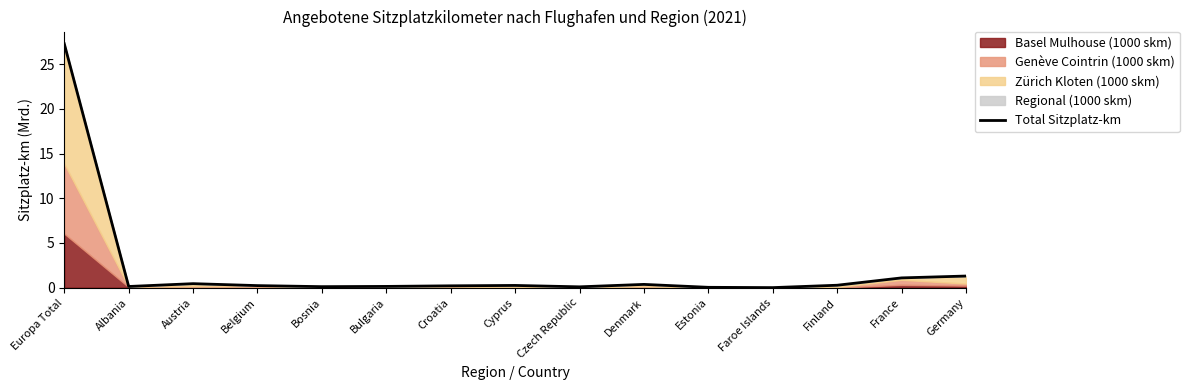

True or false: the data shows 27.3 at Europa Total.

True